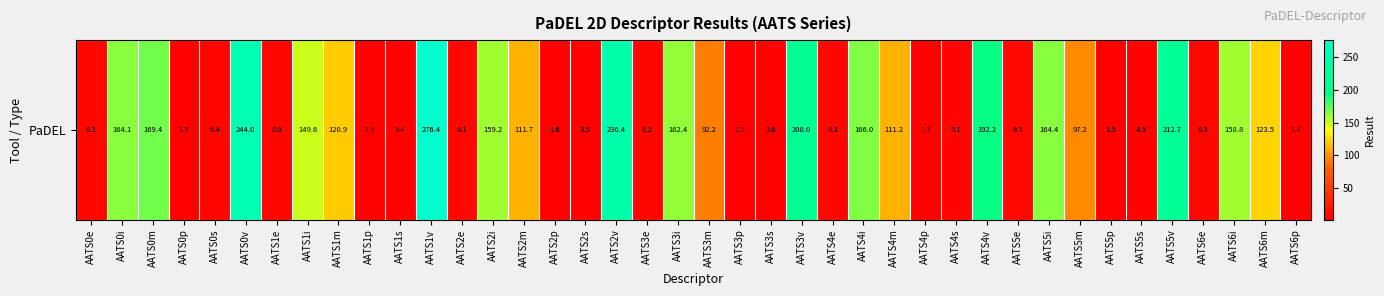

Rank the categories by value from lowest to highest.

AATS4p, AATS6p, AATS5p, AATS3p, AATS2p, AATS0p, AATS1p, AATS1s, AATS2s, AATS3s, AATS5s, AATS4s, AATS0s, AATS1e, AATS2e, AATS3e, AATS0e, AATS6e, AATS4e, AATS5e, AATS3m, AATS5m, AATS4m, AATS2m, AATS1m, AATS6m, AATS1i, AATS6i, AATS2i, AATS3i, AATS0i, AATS5i, AATS4i, AATS0m, AATS4v, AATS3v, AATS5v, AATS2v, AATS0v, AATS1v